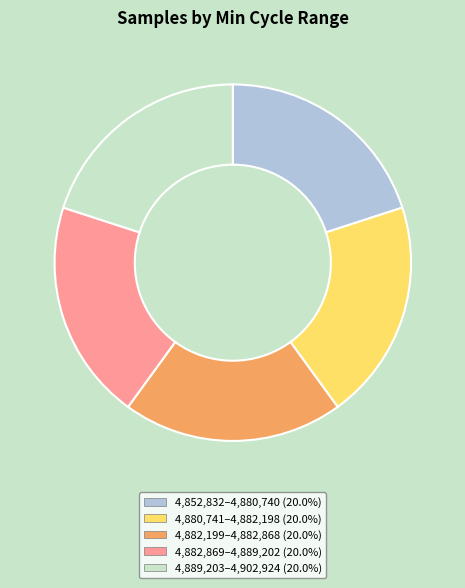

Is there a majority slice in this chart?

No